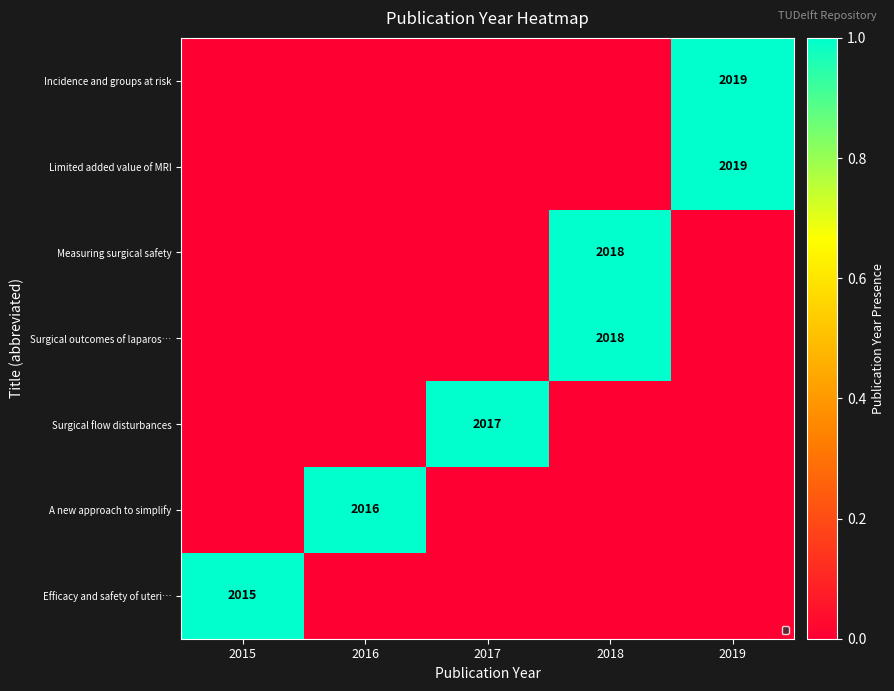

What is the total value across all series at 2017?

1